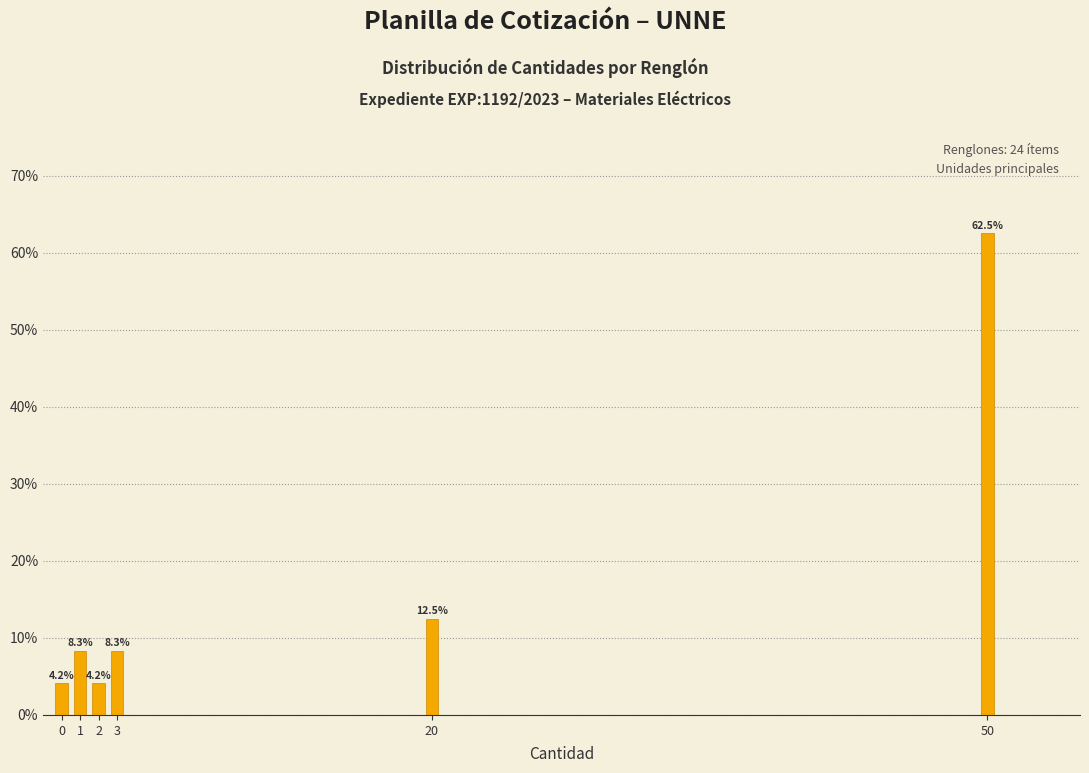

Reading left to right, list all the values displayed in this chart.

0=4.2	1=8.3	2=4.2	3=8.3	20=12.5	50=62.5